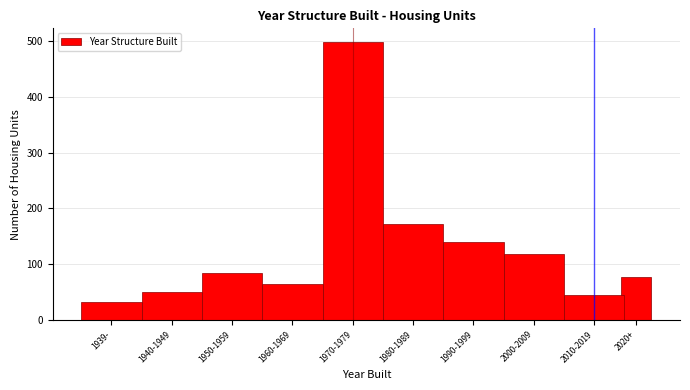

Reading left to right, transcribe all the data shown in this chart.

1939-=33	1940-1949=50	1950-1959=85	1960-1969=65	1970-1979=498	1980-1989=173	1990-1999=140	2000-2009=119	2010-2019=45	2020+=77